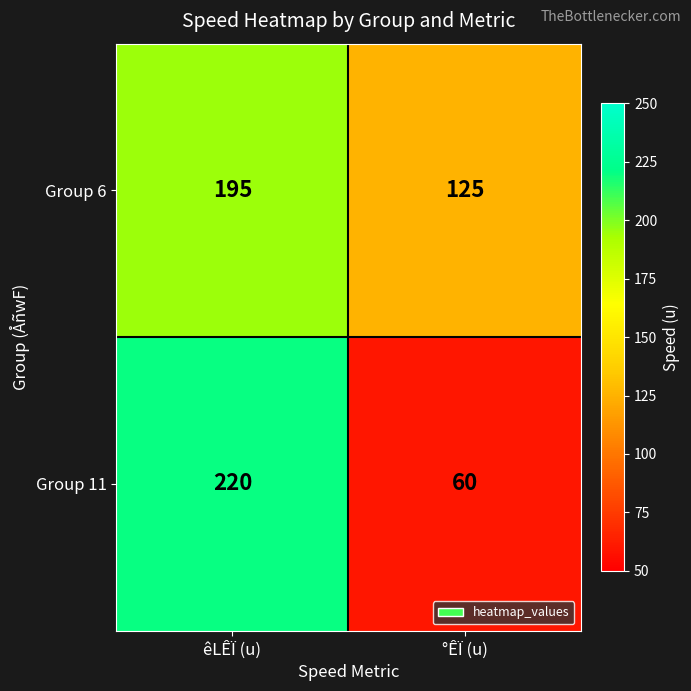

Reading left to right, transcribe all the data shown in this chart.

Group 6: 195	125
Group 11: 220	60